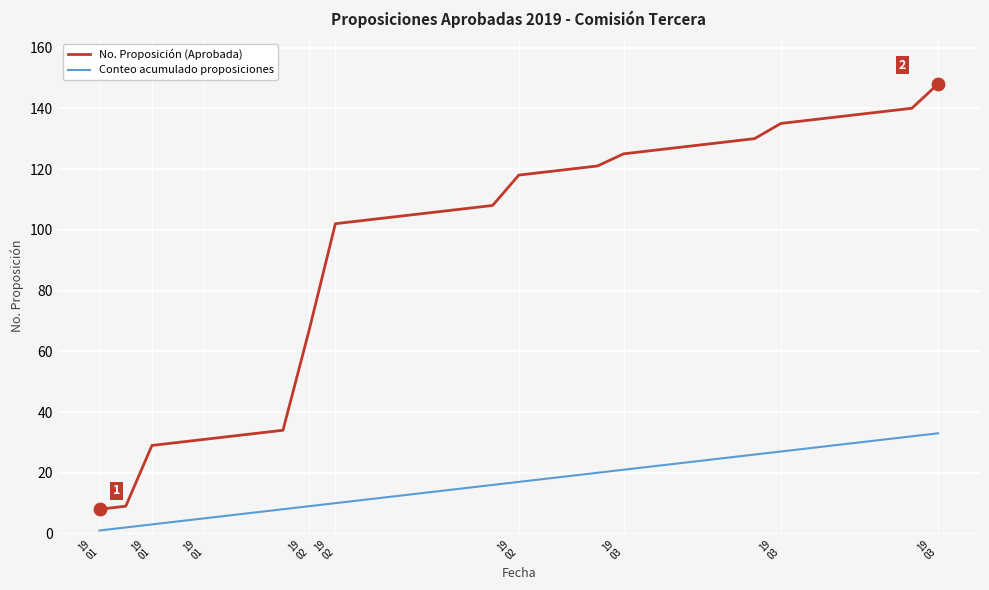

What are all the series names shown in the legend?

No. Proposición (Aprobada), Conteo acumulado proposiciones